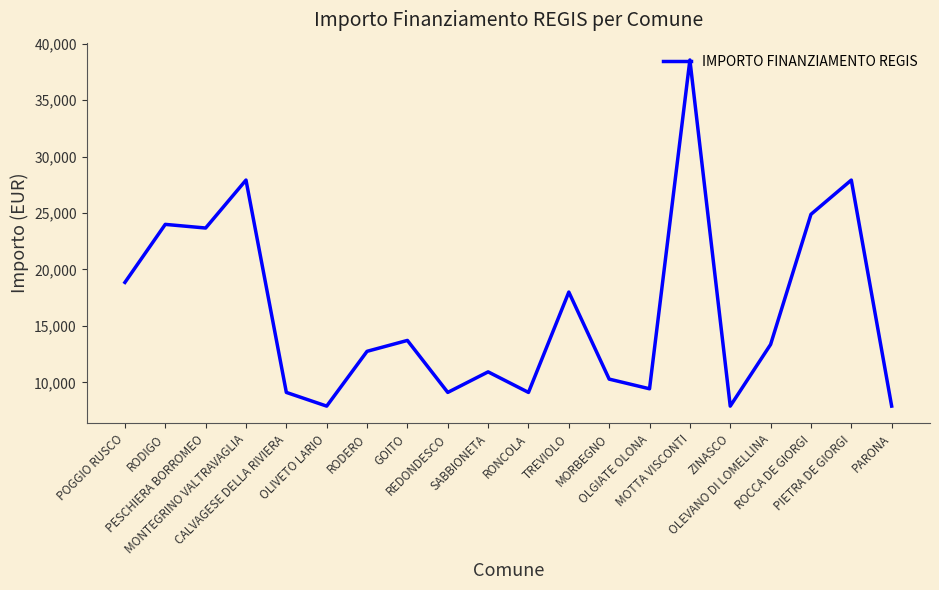

At which label does the data first exceed 13354?

POGGIO RUSCO